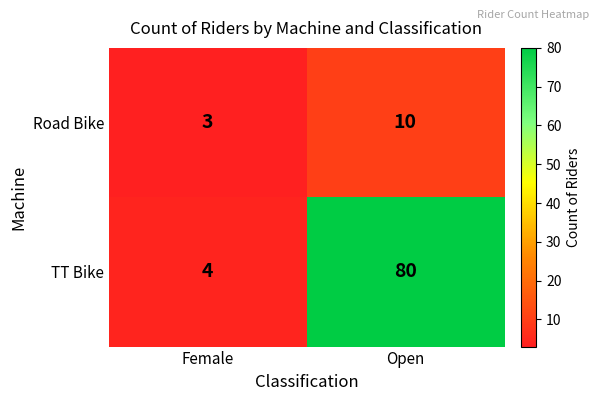

Is it true that Road Bike equals 17 at Open?

False